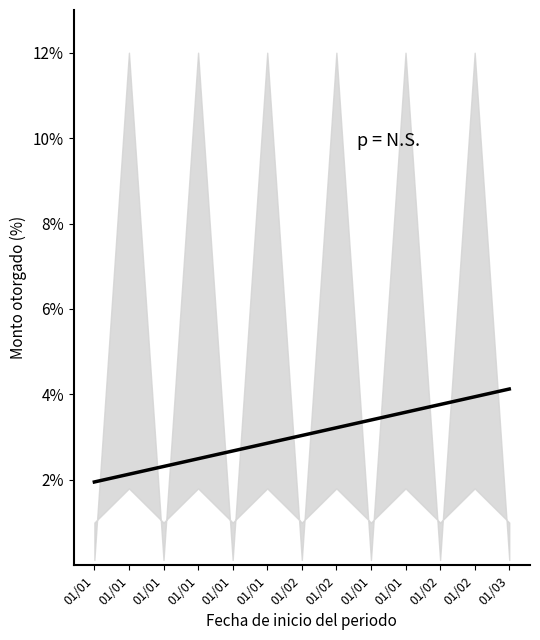

Read the value at 01/01.

2.5